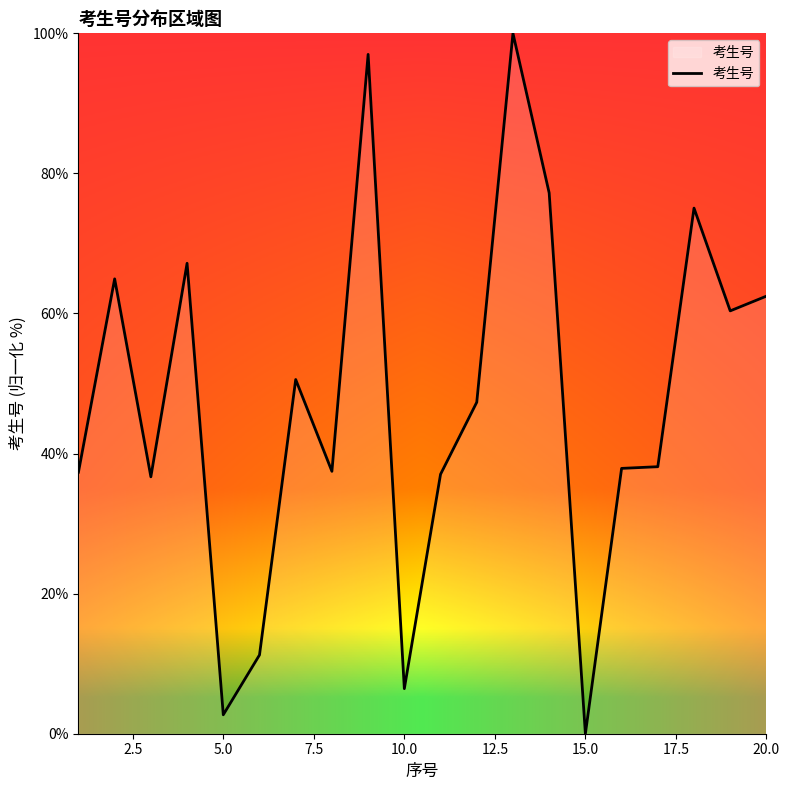

What is the difference between the maximum and minimum values?

100.0